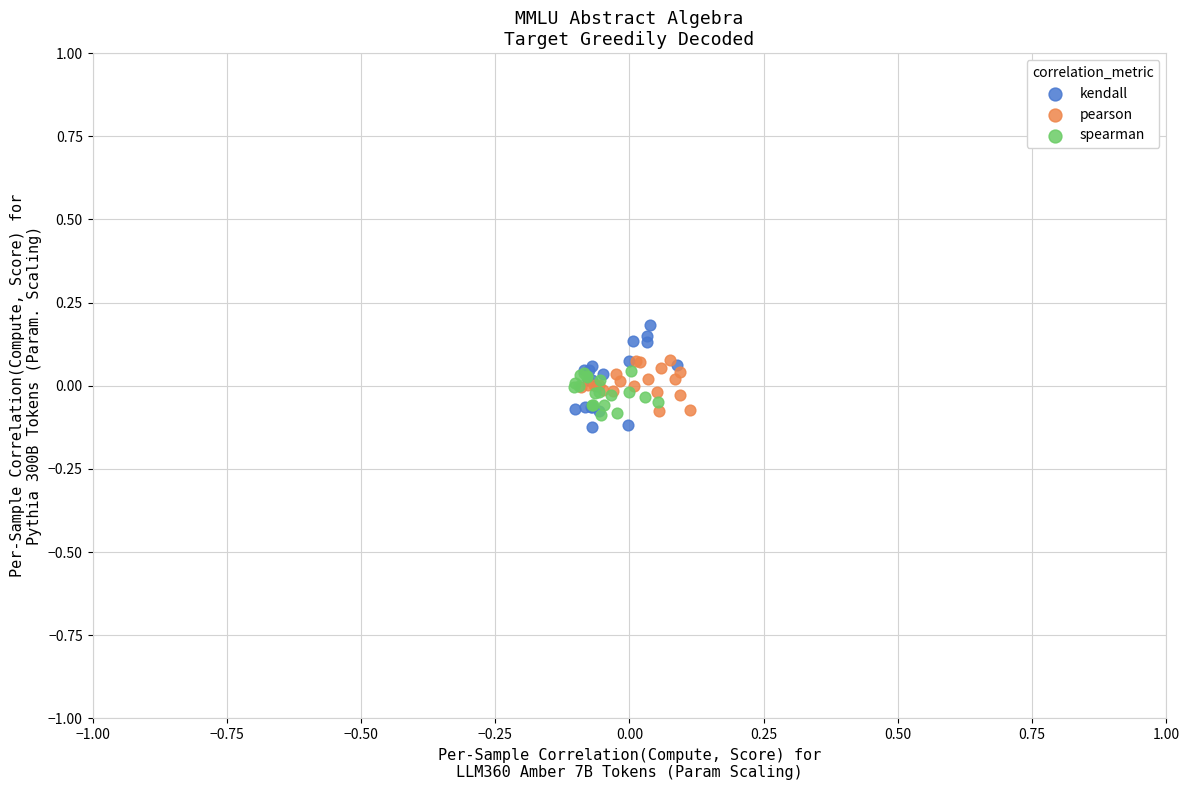

Which series contains the lowest Y value?

kendall